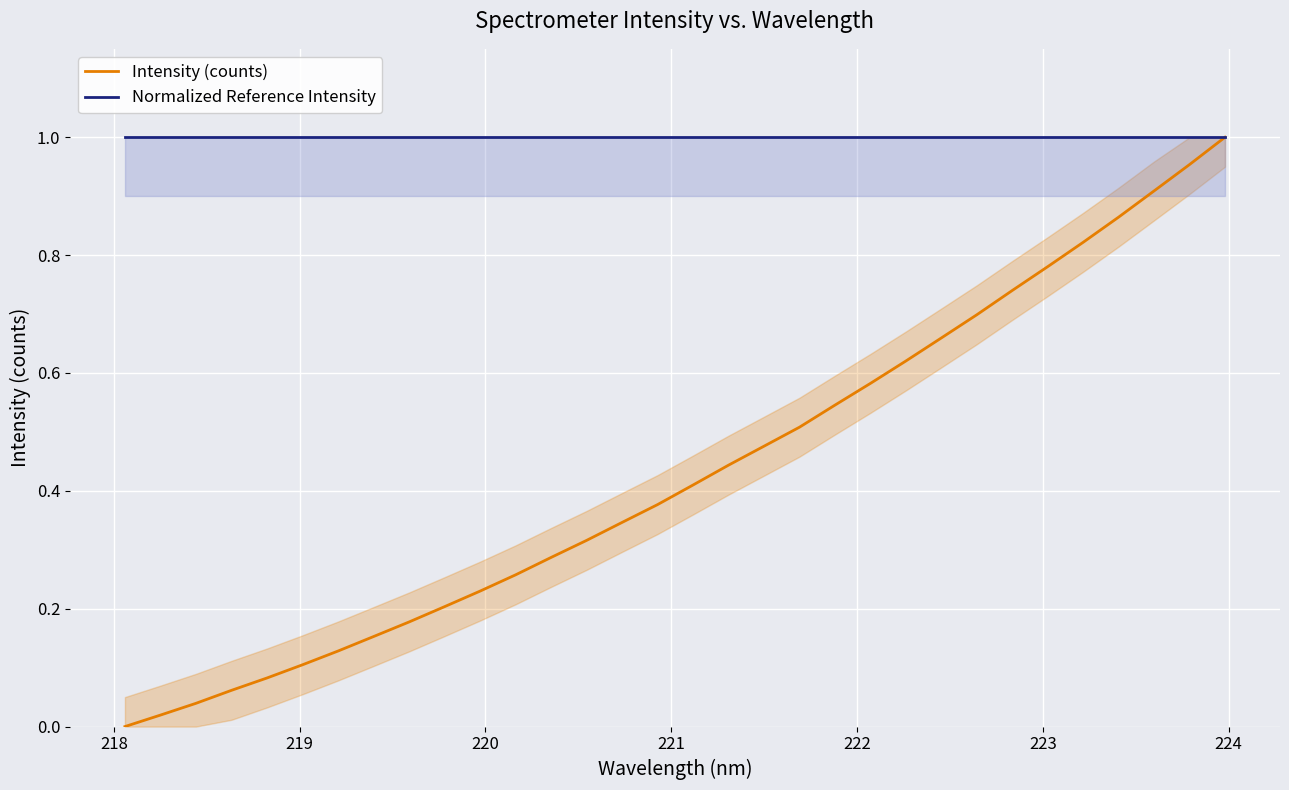

Rank the series by their maximum value, from lowest to highest.

Intensity (counts), Normalized Reference Intensity